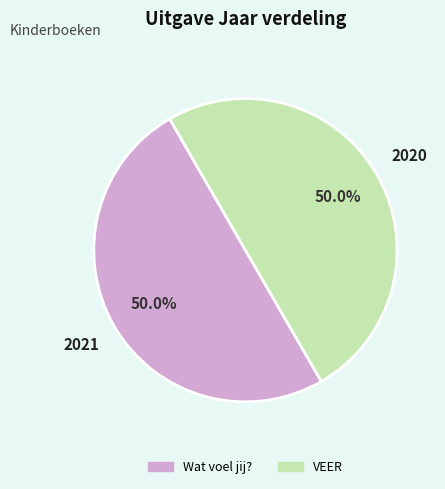

Combined, what portion of the pie is VEER and Wat voel jij??

100.0%